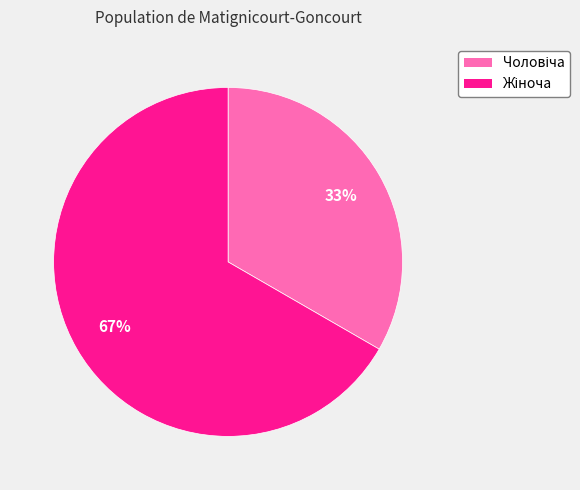

Does any single category account for the majority?

Yes